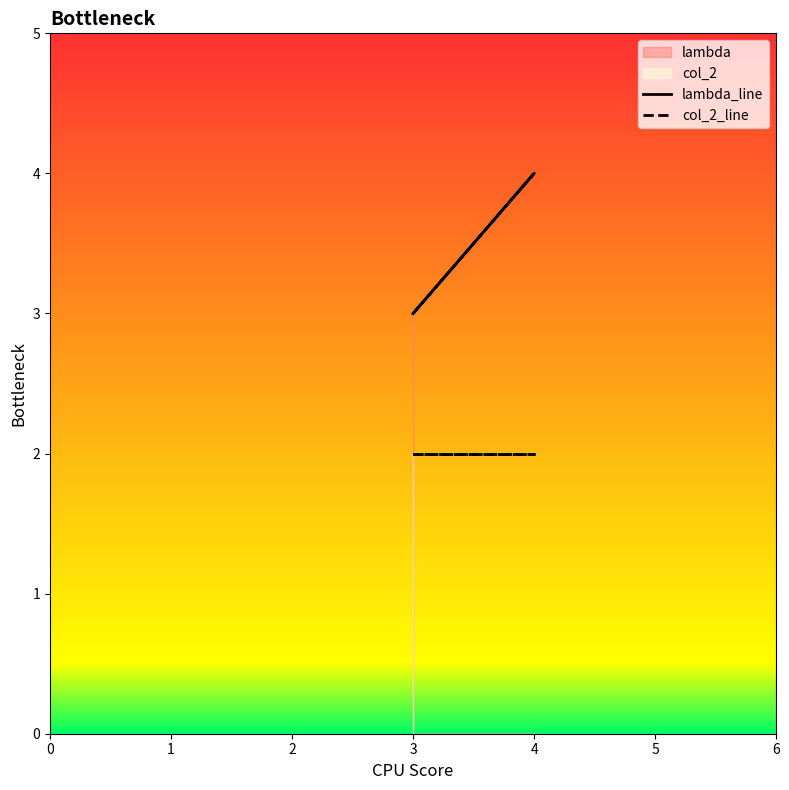

Does the chart have visible grid lines?

No